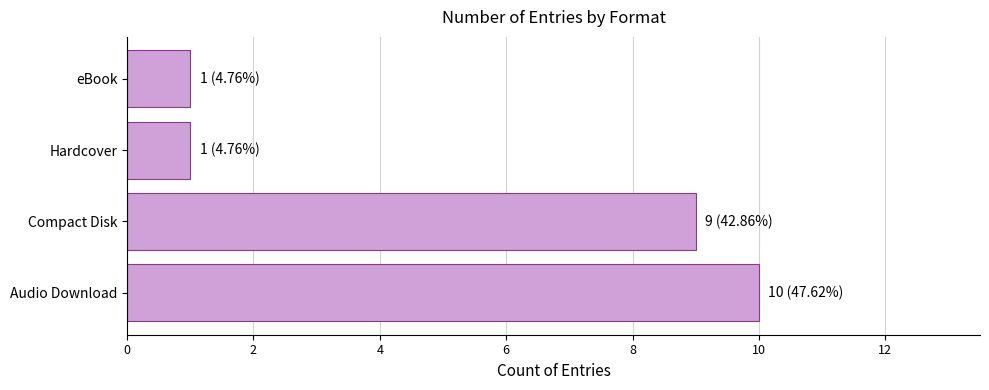

What is the change in value from Compact Disk to Hardcover?

-8